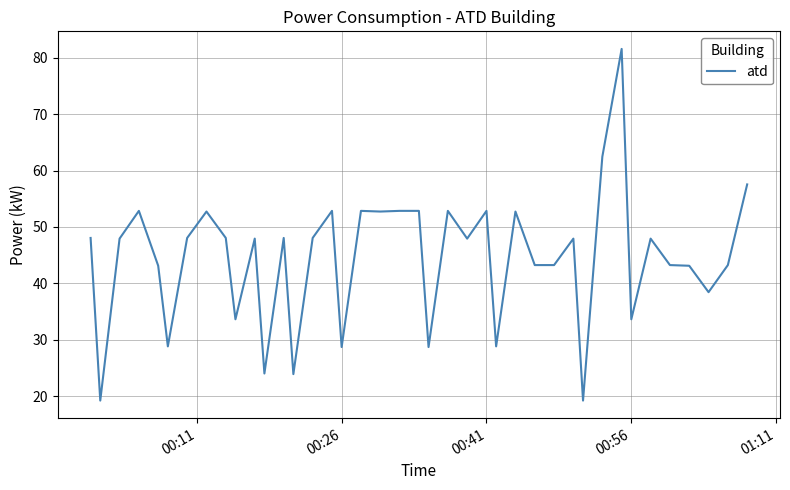

What is the maximum value shown in the chart?

81.6